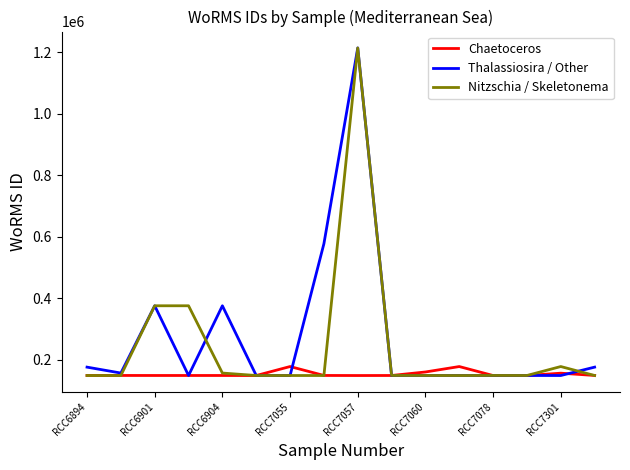

What is the highest value of the Thalassiosira / Other series?

1214732